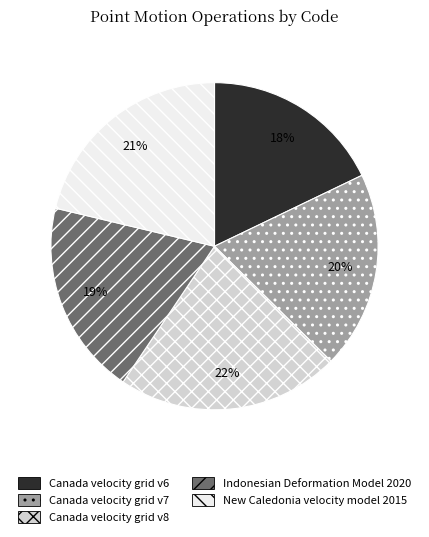

Between Canada velocity grid v8 and Indonesian Deformation Model 2020, which is larger?

Canada velocity grid v8